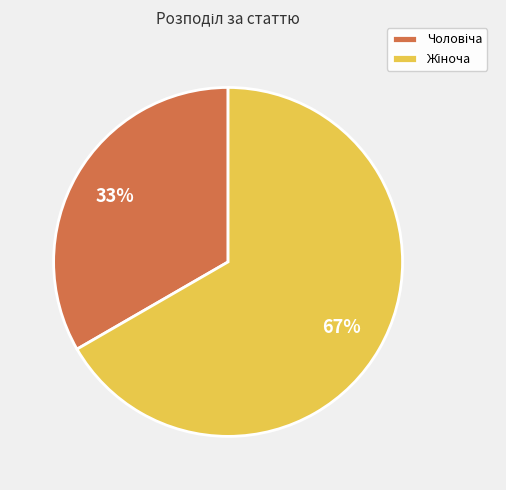

To the nearest percent, what is the average slice percentage?

50%